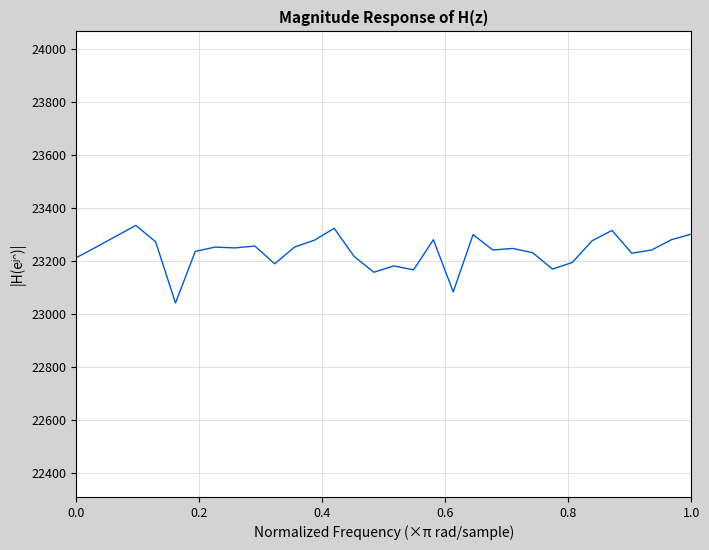

What is the smallest value displayed?

23041